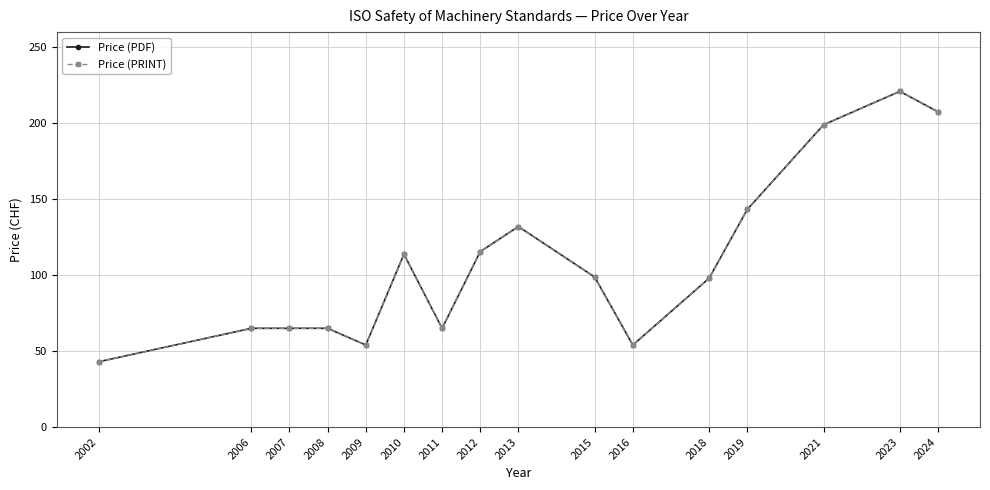

Does the chart have visible grid lines?

Yes